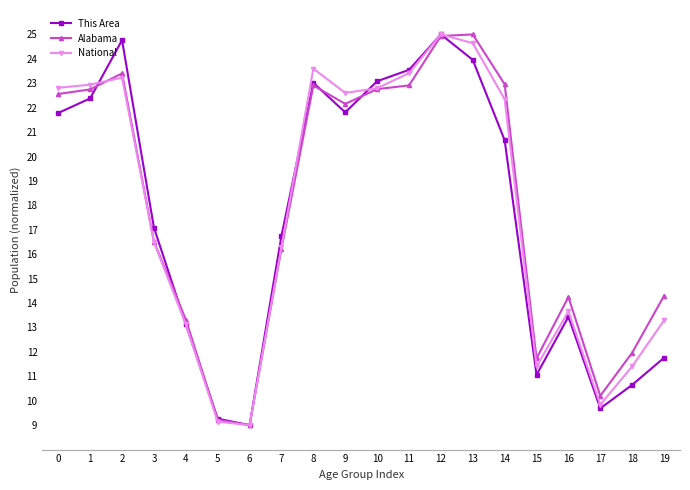

Is it true that This Area equals 5.5 at 14?

False